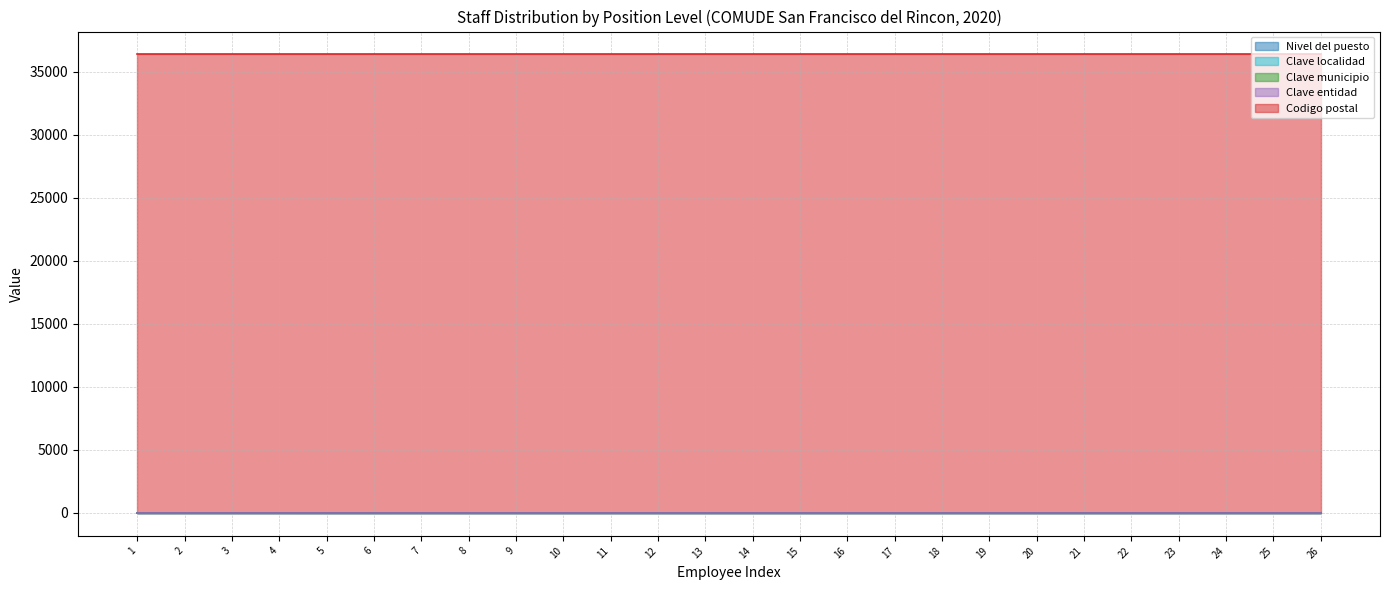

Which series has the largest total across all categories?

Codigo postal